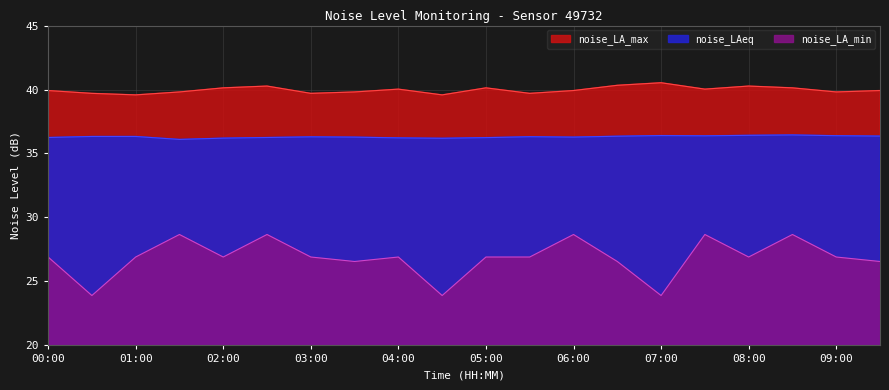

In noise_LA_max, how many points are higher than both neighbors (excluding endpoints)?

5